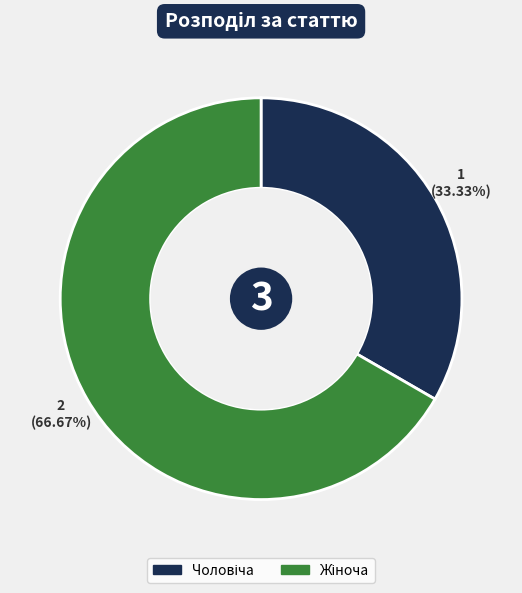

Is there a majority slice in this chart?

Yes